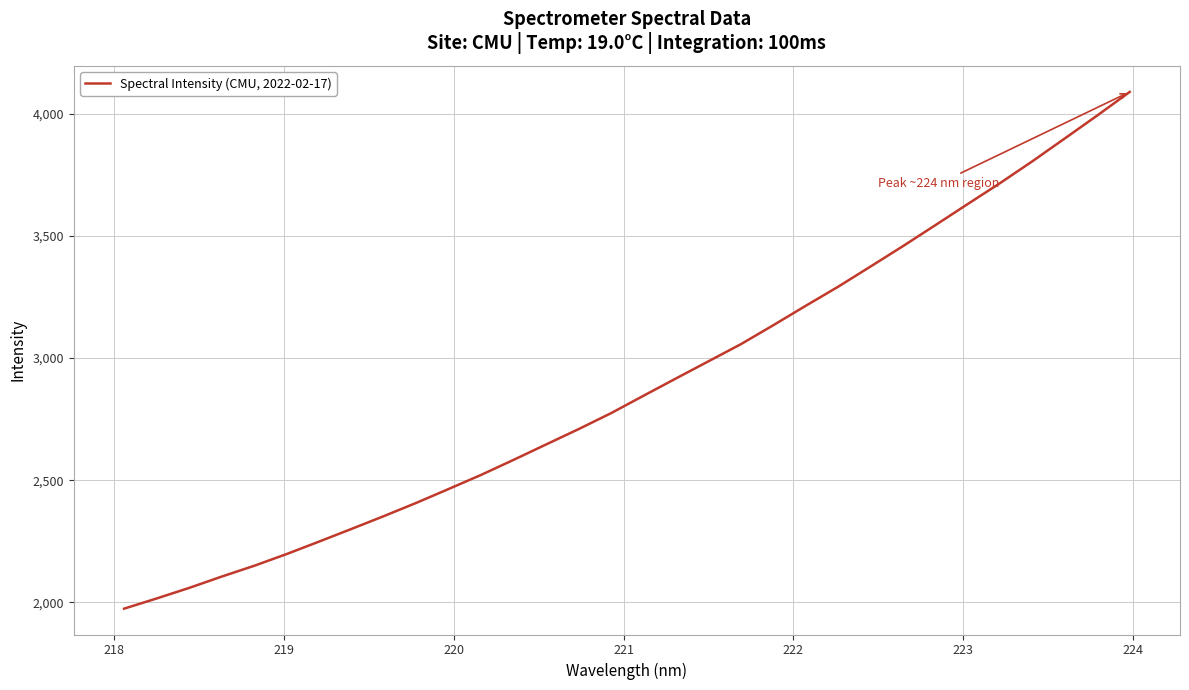

What is the smallest value displayed?

1974.4